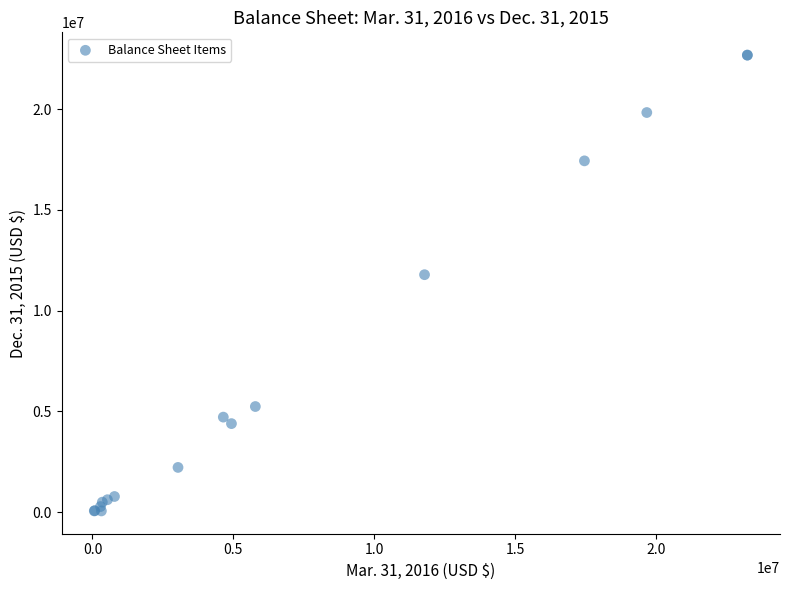

What Y value in the scatter plot is closest to 11373500?

11787000